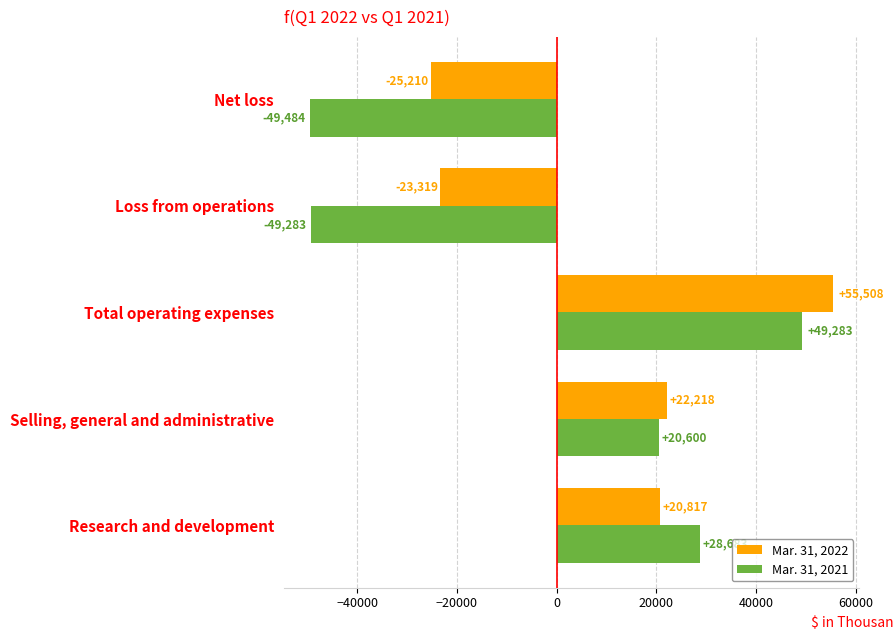

Rank the categories by Mar. 31, 2021 value from lowest to highest.

Net loss, Loss from operations, Selling, general and administrative, Research and development, Total operating expenses